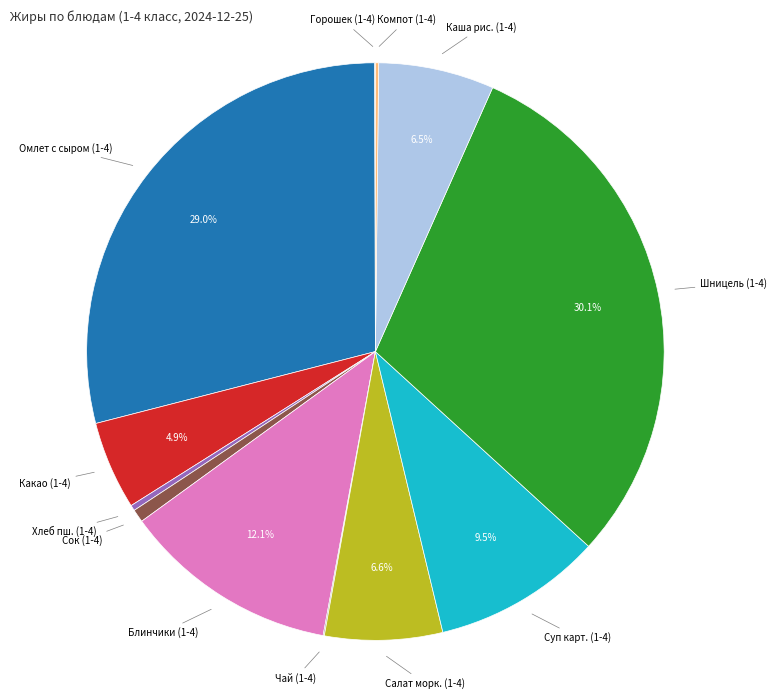

Is there a majority slice in this chart?

No